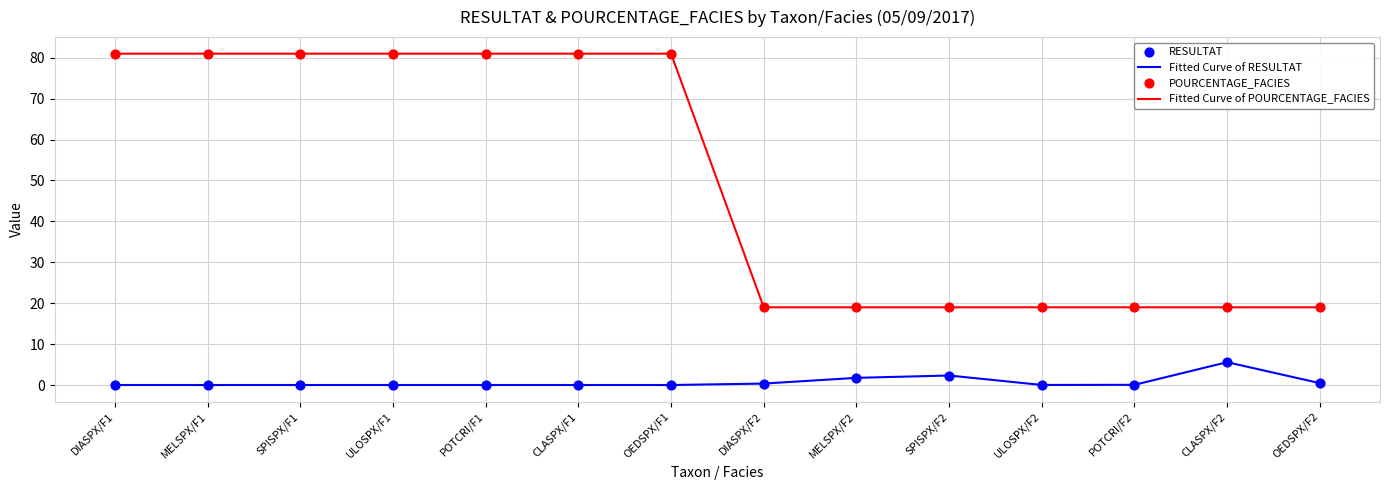

List the series in order of their peak value, highest first.

Fitted Curve of POURCENTAGE_FACIES, Fitted Curve of RESULTAT